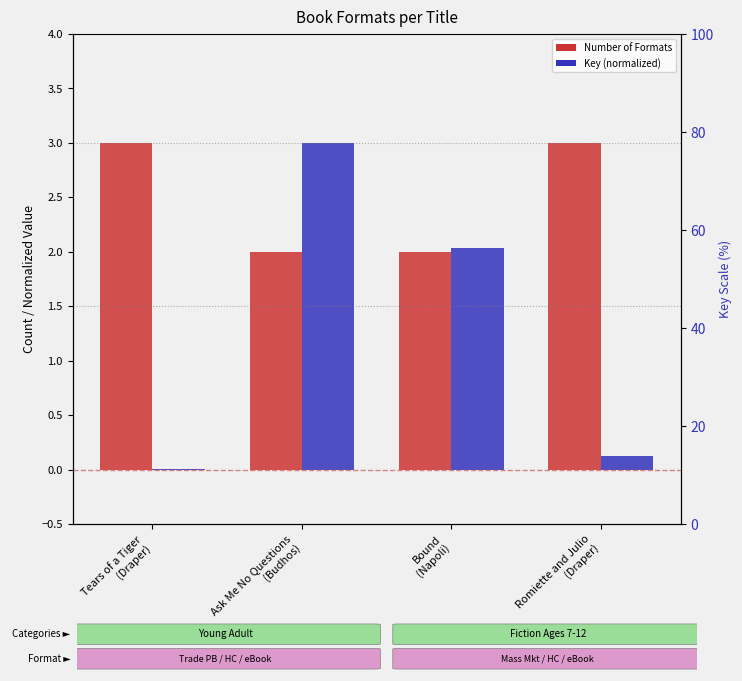

The value of Number of Formats at Romiette and Julio
(Draper) is 1.9. True or false?

False